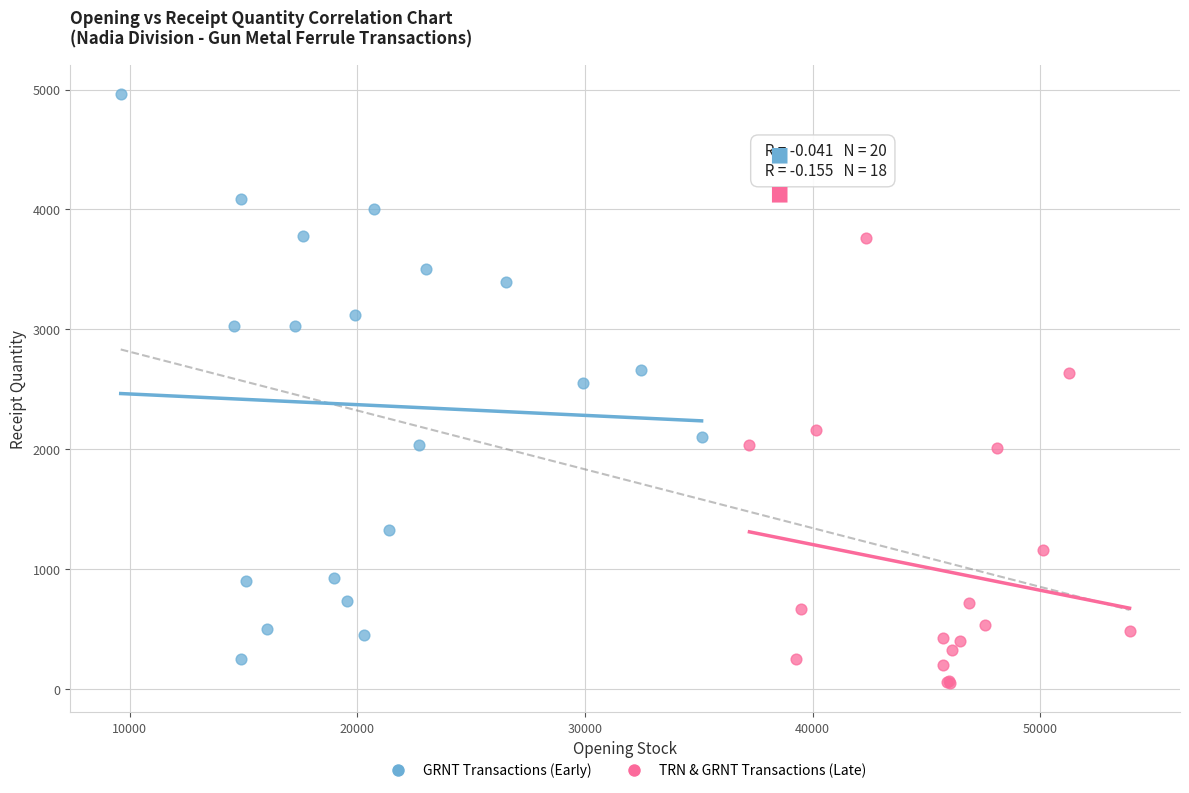

Which series has the widest spread of Y values?

GRNT Transactions (Early)